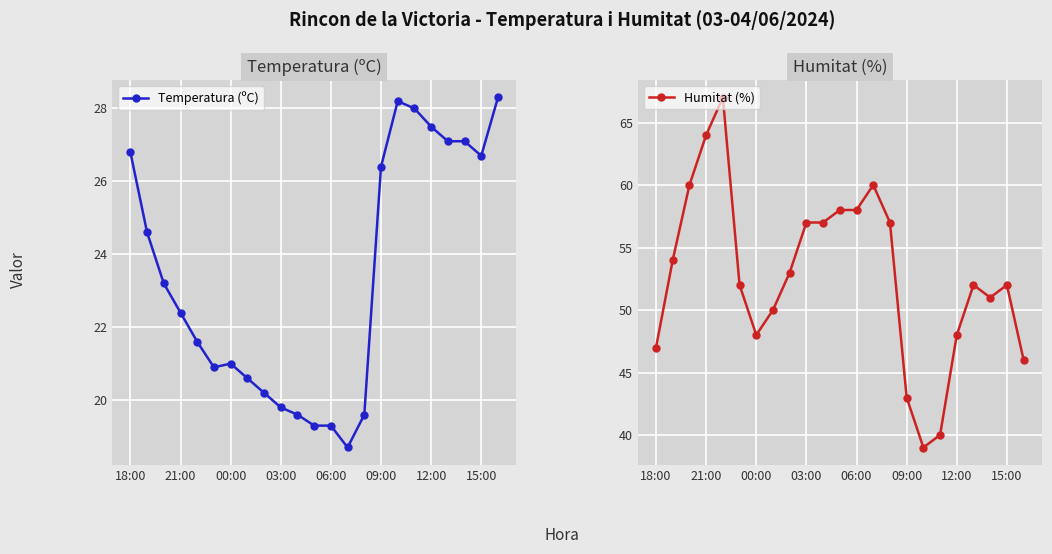

How many data points in Temperatura (ºC) are above 22?

12